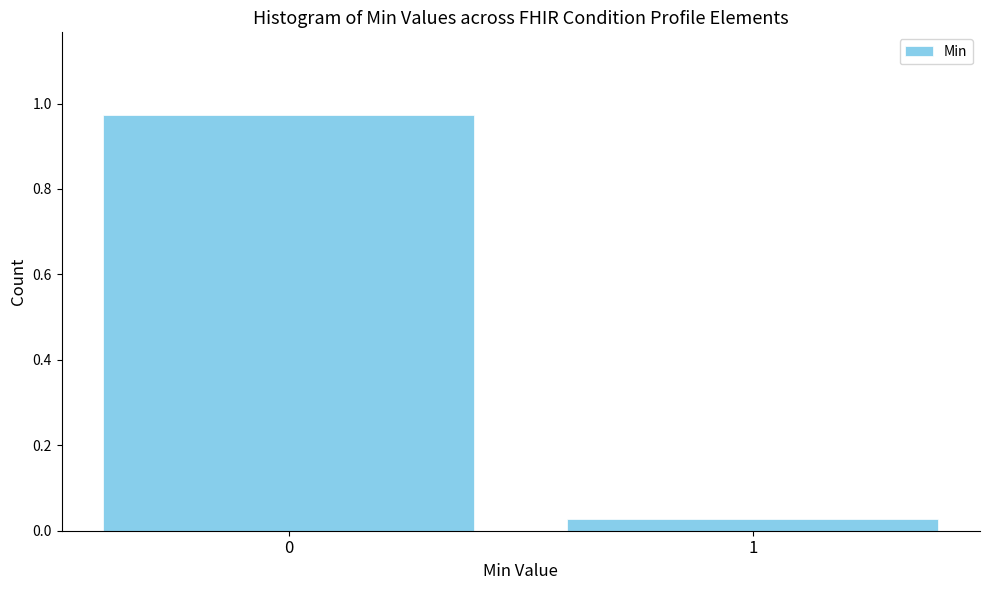

True or false: the data shows 0.5 at 0.

False